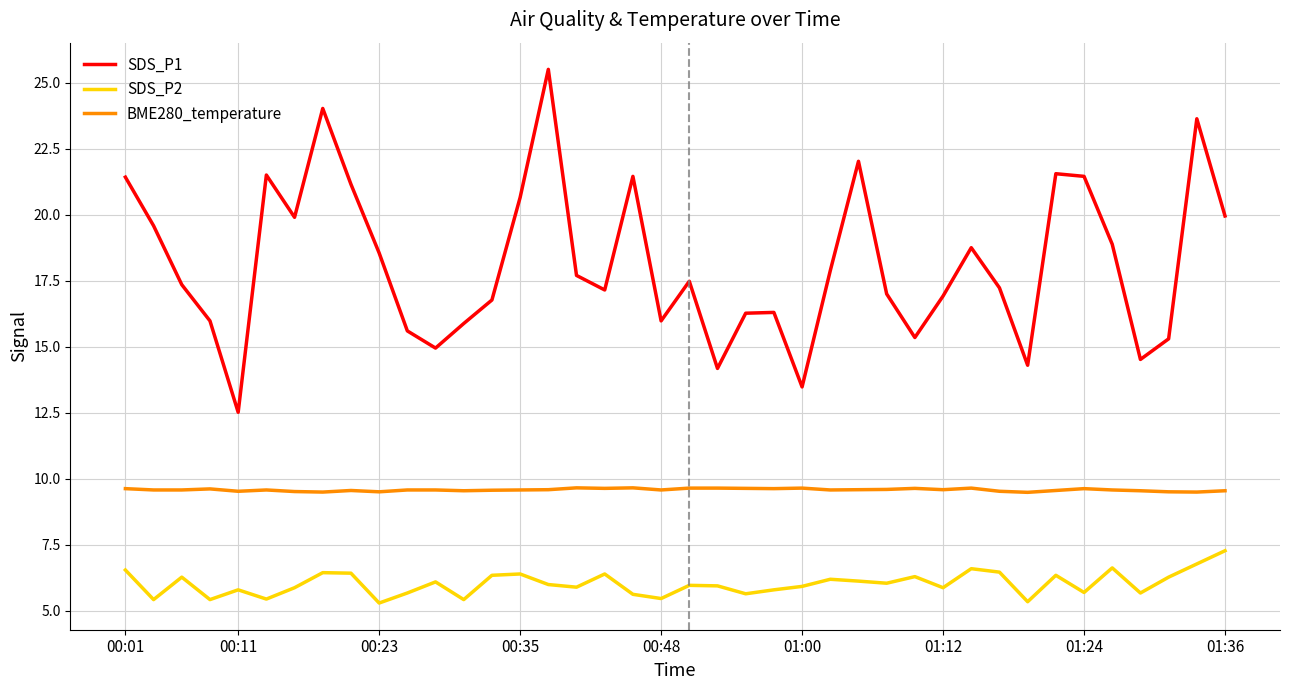

List the series in order of their overall mean, highest first.

SDS_P1, BME280_temperature, SDS_P2